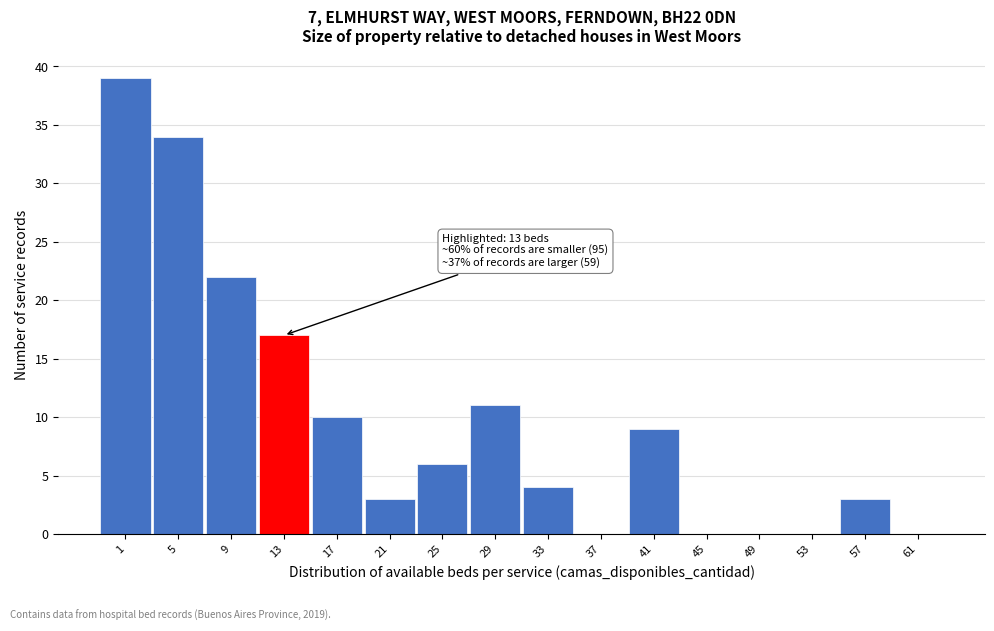

Reading left to right, list all the values displayed in this chart.

1=39	5=34	9=22	13=17	17=10	21=3	25=6	29=11	33=4	37=0	41=9	45=0	49=0	53=0	57=3	61=0